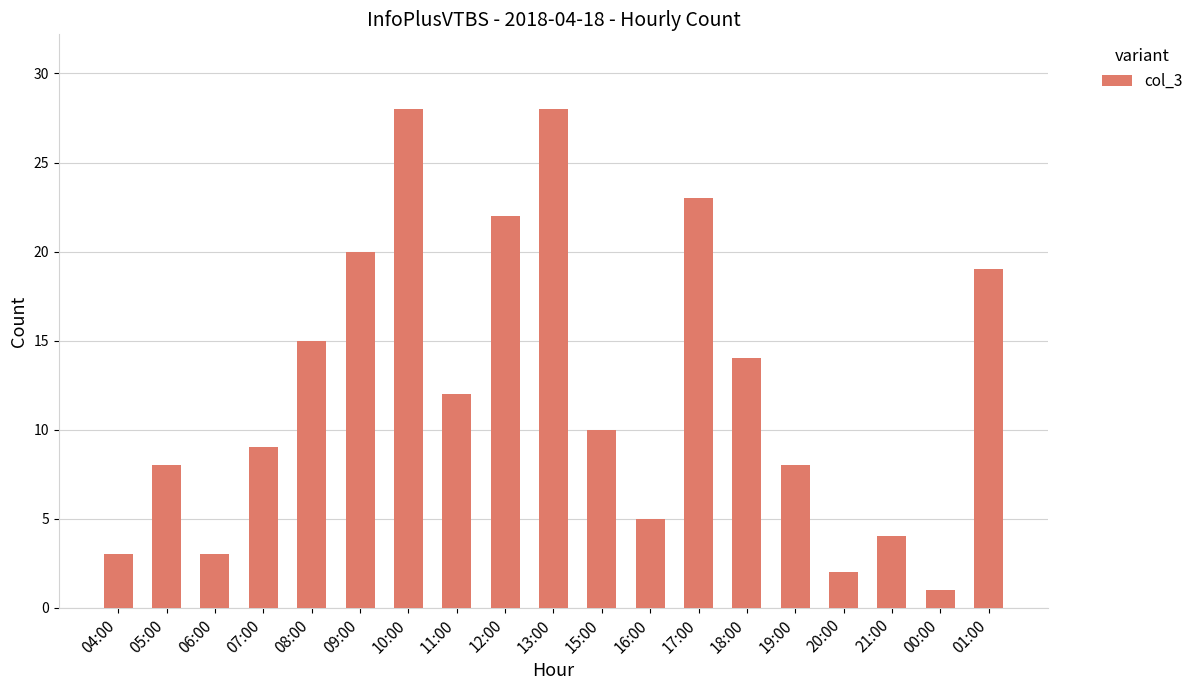

What is the greatest value displayed?

28